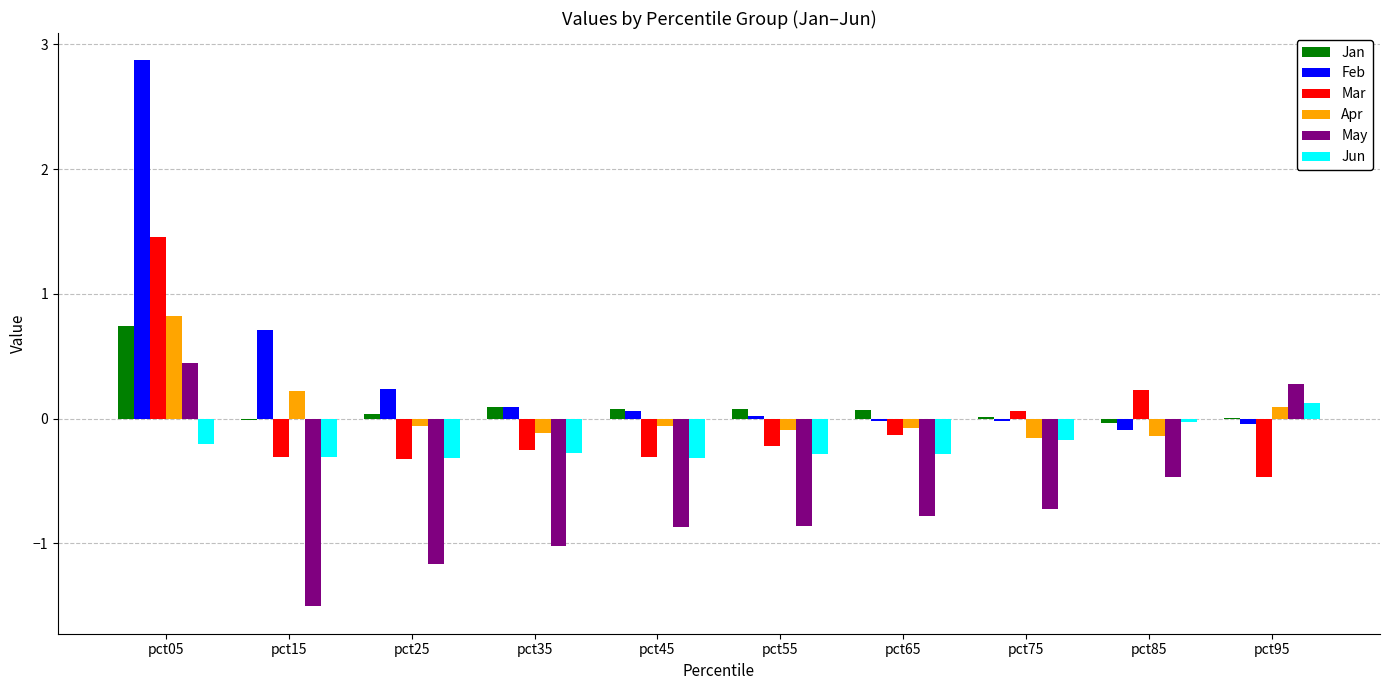

At which label does Feb reach its peak?

pct05